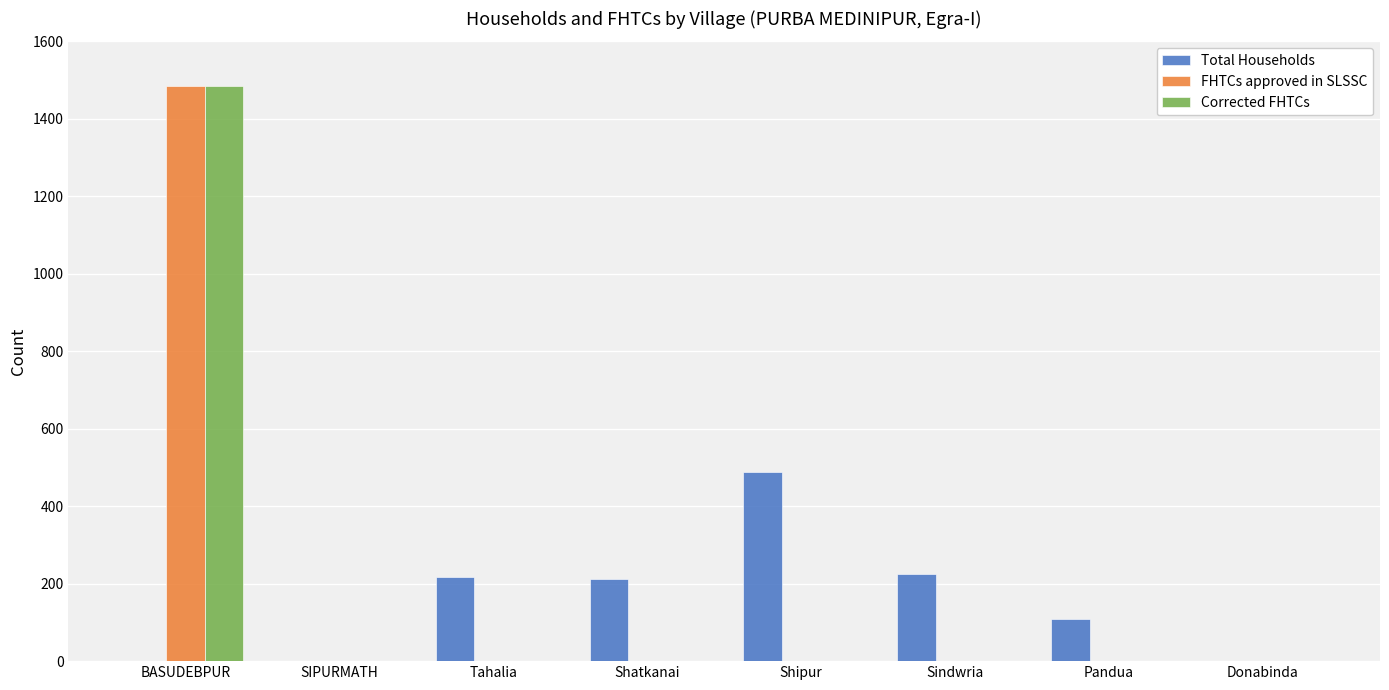

What is the greatest value displayed?

1484